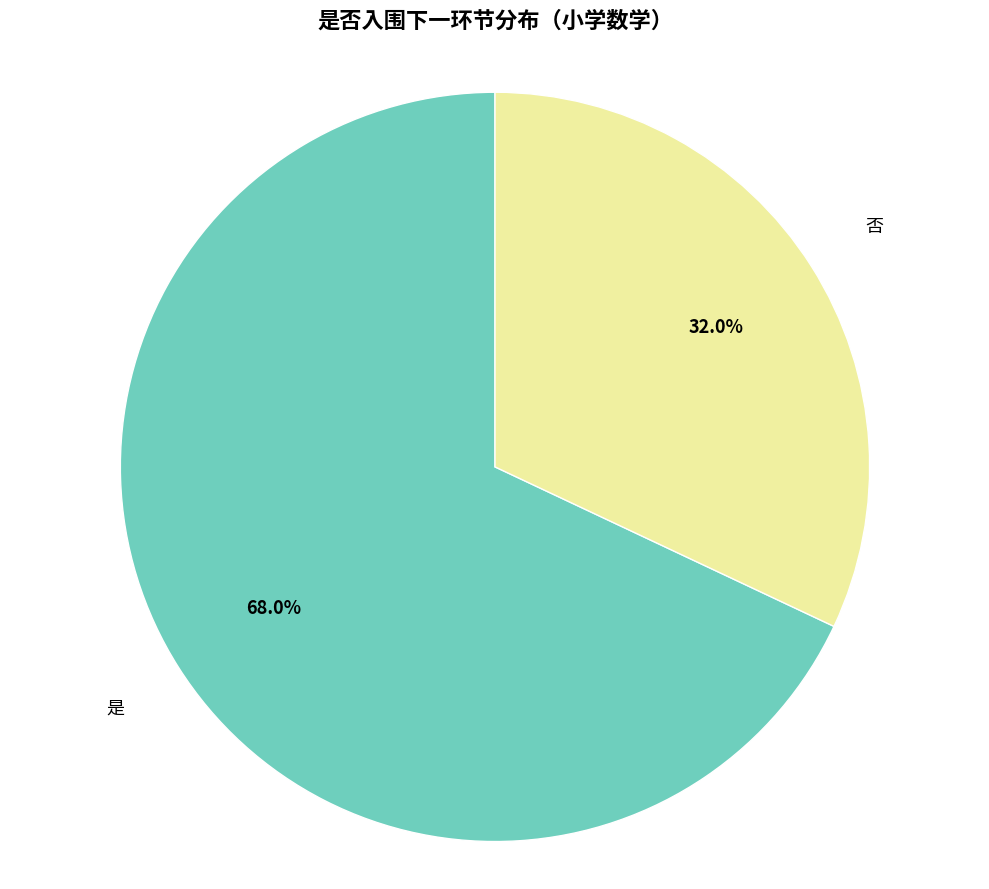

Is it true that 否 is 32% of the pie?

True